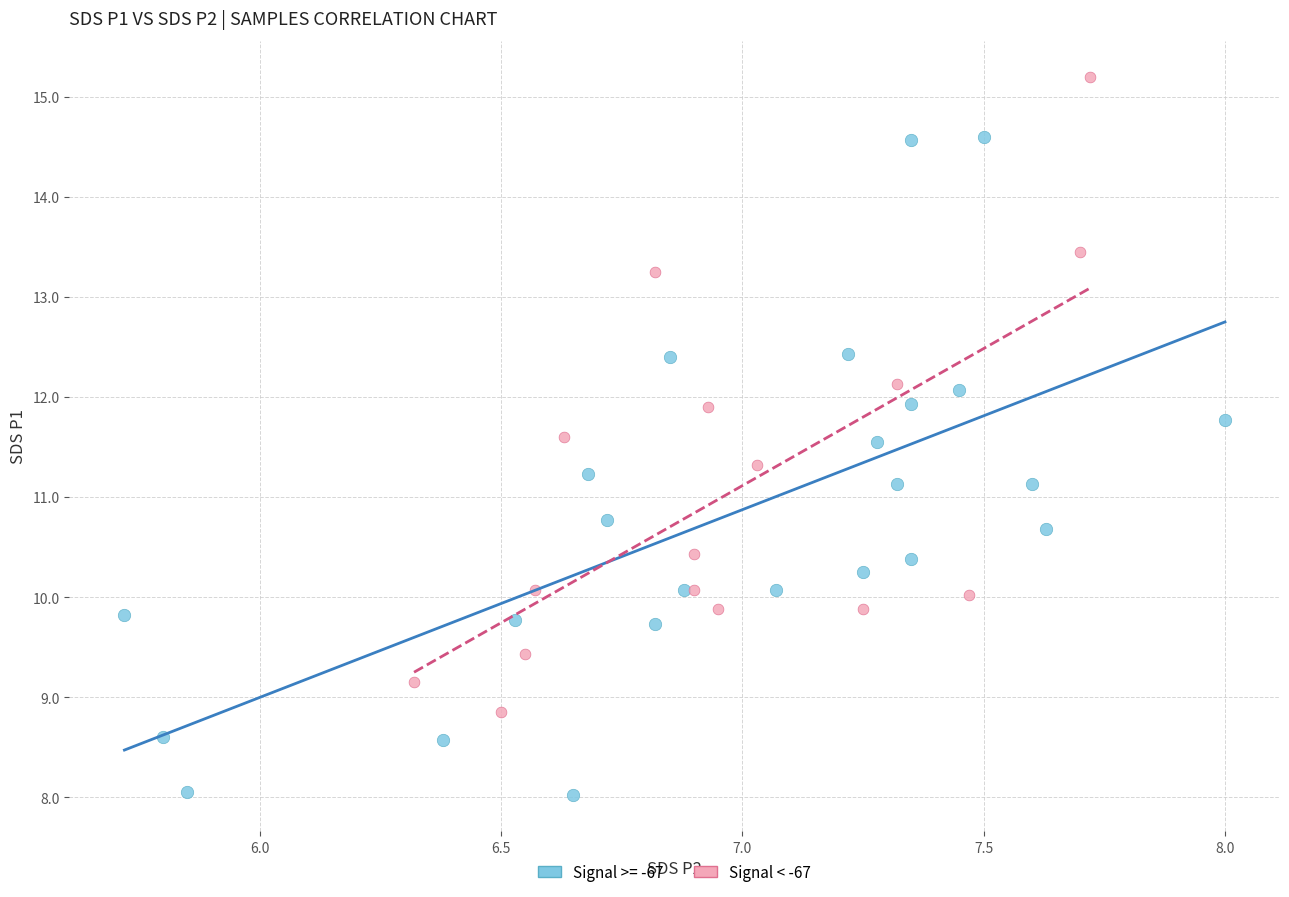

Which series contains the lowest Y value?

Signal >= -67